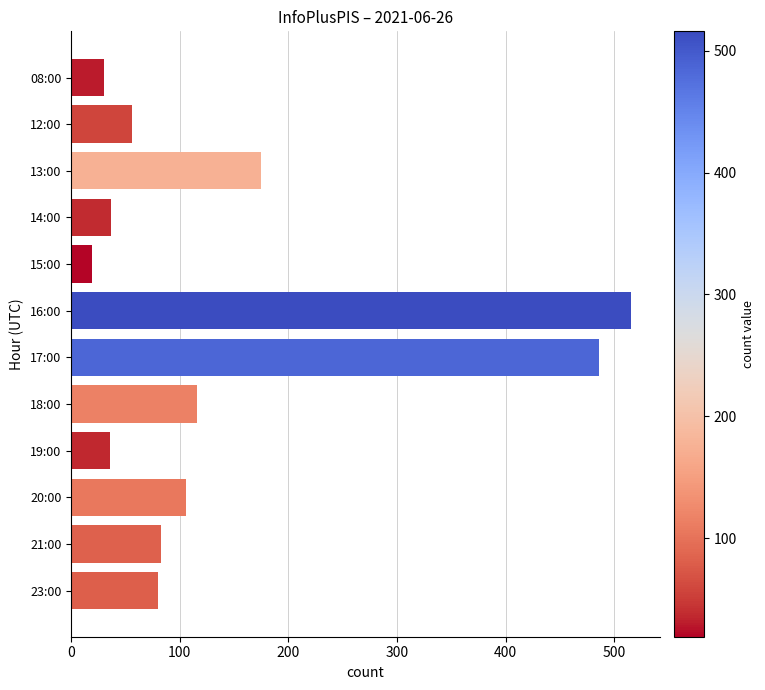

What is the difference between the second highest and second lowest values?

456